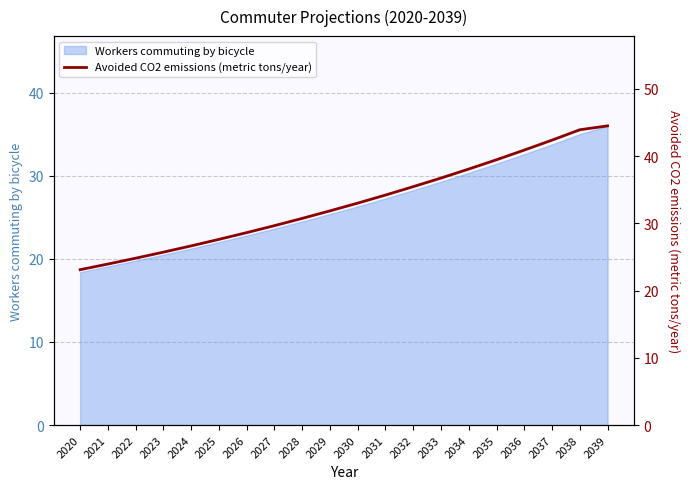

Reading left to right, extract all data points from this chart.

23.1	23.9	24.8	25.7	26.6	27.6	28.6	29.7	30.7	31.9	33.0	34.2	35.5	36.7	38.1	39.5	40.9	42.4	43.9	44.5